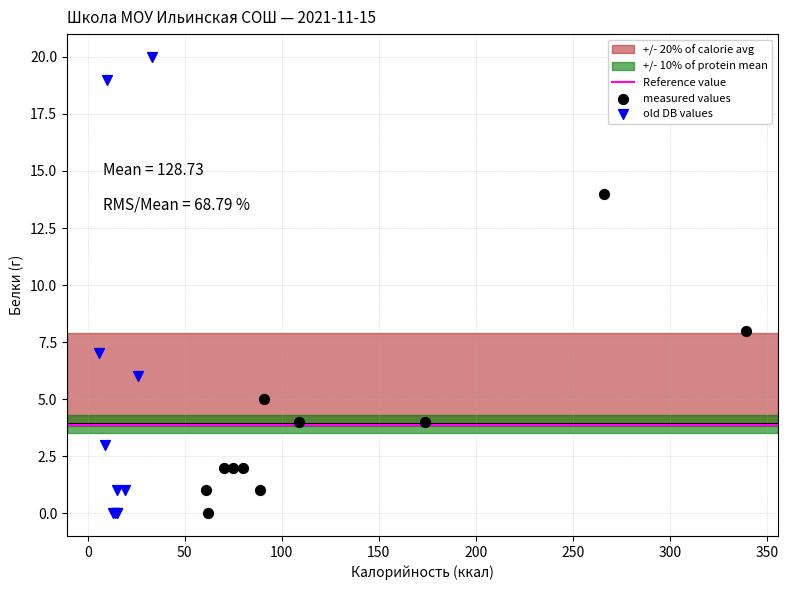

Which series has the largest Y range (max minus min)?

old DB values